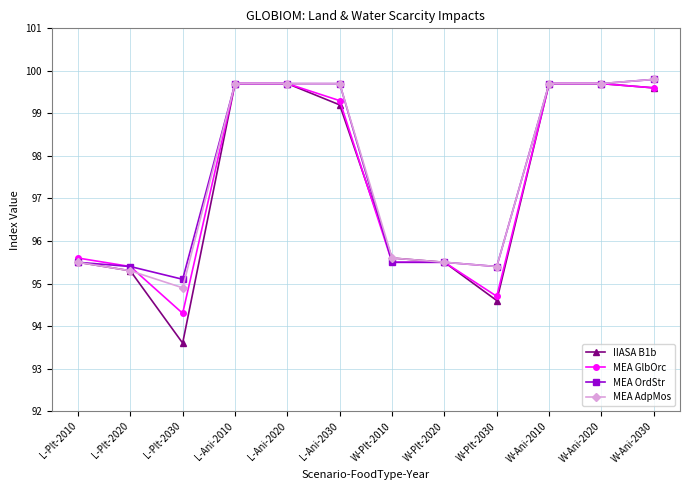

Where is MEA GlbOrc nearest to the value 97?

L-Plt-2010